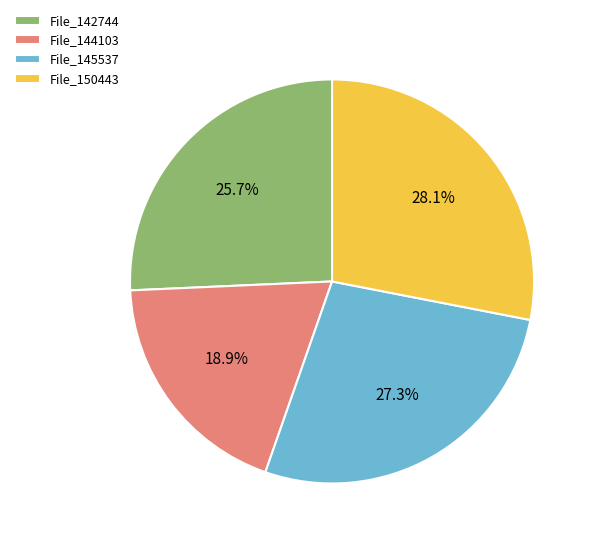

Is there any slice that represents more than half of the pie?

No